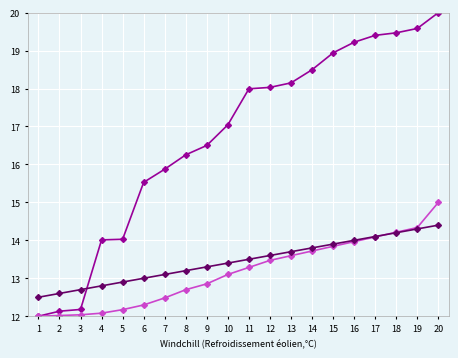

At which category is the sum across all series the highest?

20